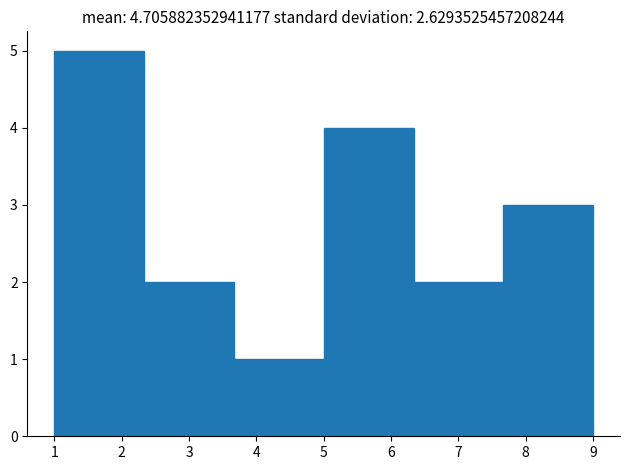

Reading left to right, transcribe this chart: for each bar, give the range it covers on the x-axis and its height. Neither the bar edges nor the heights are printed on the chart, so give them approximately, as read against the axes.

1.0 to 2.3: 5
2.3 to 3.7: 2
3.7 to 5.0: 1
5.0 to 6.3: 4
6.3 to 7.7: 2
7.7 to 9.0: 3